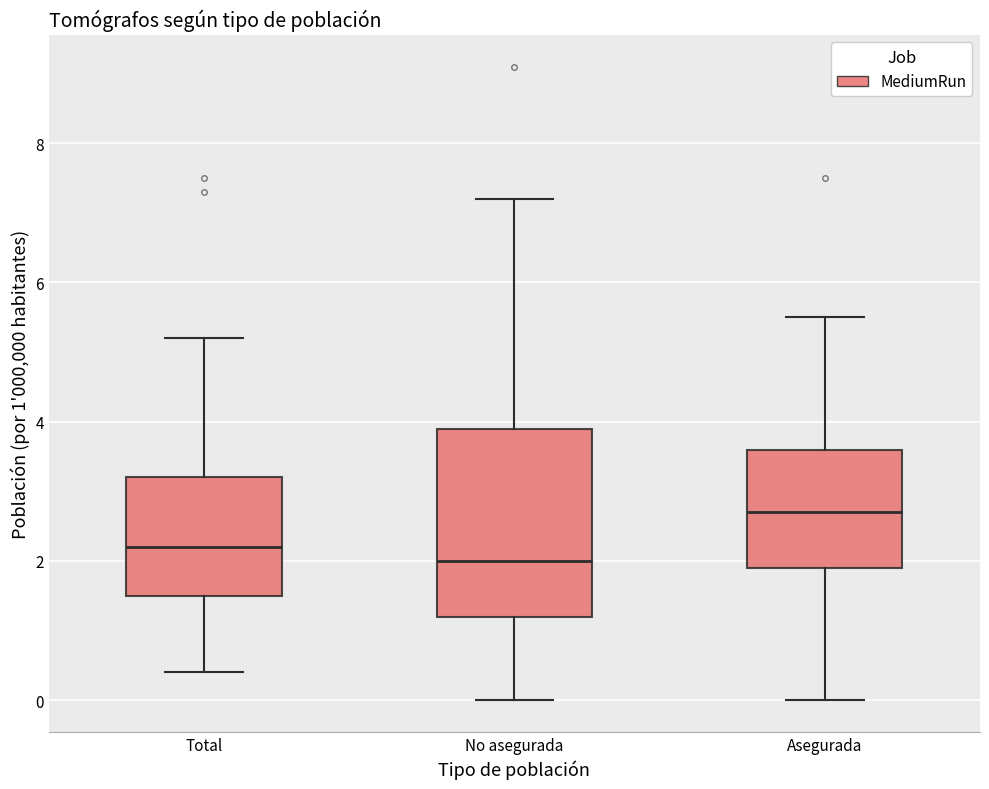

Reading left to right, transcribe this box plot: for each box, give where its median line is, the range the box spans, and where its two whiskers end, as read against the y-axis. The values are not printed on the chart, so give them approximately, as read against the axis.

Total: median 2.2, box 1.6 to 3.2, whiskers 0.4 to 5.2
No asegurada: median 2.0, box 1.2 to 4.0, whiskers 0.0 to 7.2
Asegurada: median 2.8, box 2.0 to 3.6, whiskers 0.0 to 5.6